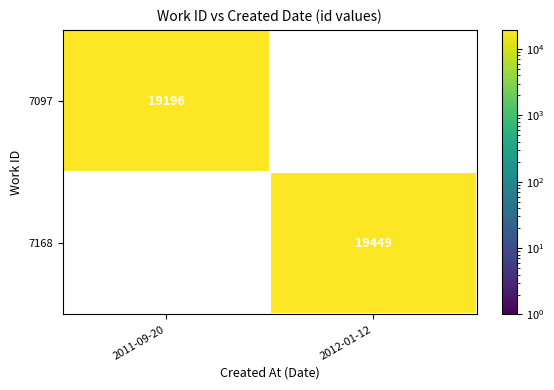

The value of 7168 at 2012-01-12 is 19449. True or false?

True